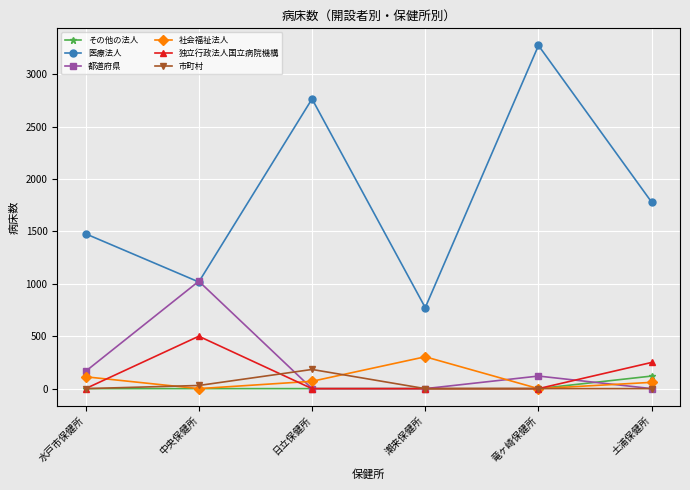

True or false: その他の法人 has a value of 0 at 竜ヶ崎保健所.

True